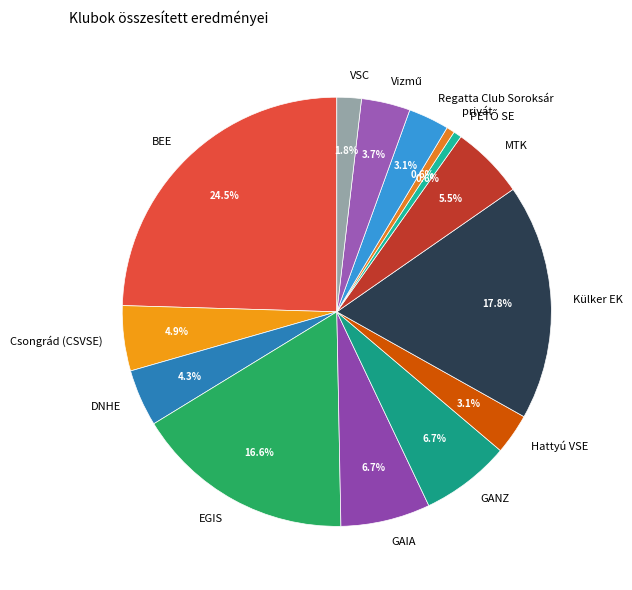

Approximately how many times larger is the value at Regatta Club Soroksár compared to Hattyú VSE?

1.0